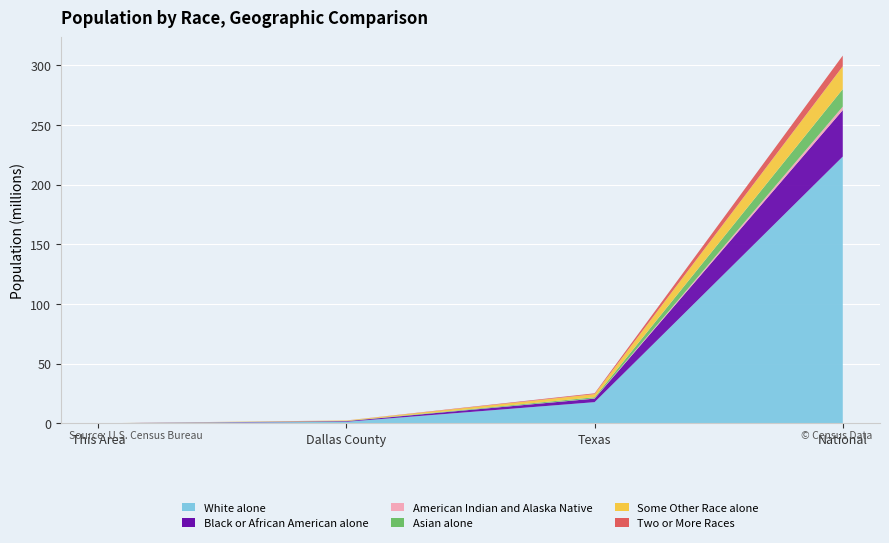

Reading left to right, list all the values displayed in this chart.

White alone: This Area=717	Dallas County=1267861	Texas=17701552	National=223553265
Black or African American alone: This Area=3772	Dallas County=528200	Texas=2979598	National=38929319
American Indian and Alaska Native: This Area=20	Dallas County=17133	Texas=170972	National=2932248
Asian alone: This Area=22	Dallas County=119250	Texas=964596	National=14674252
Some Other Race alone: This Area=174	Dallas County=367610	Texas=2628186	National=19107368
Two or More Races: This Area=91	Dallas County=66863	Texas=679001	National=9009073